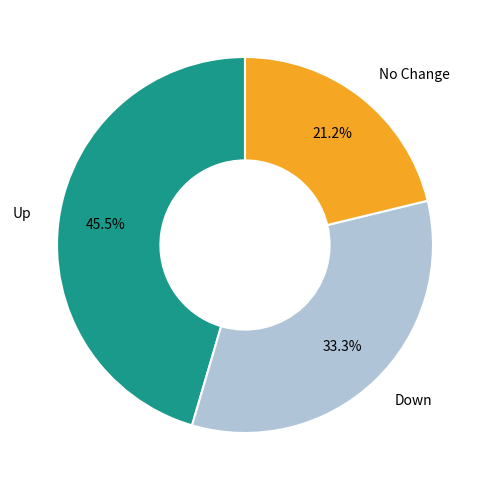

Is there a majority slice in this chart?

No